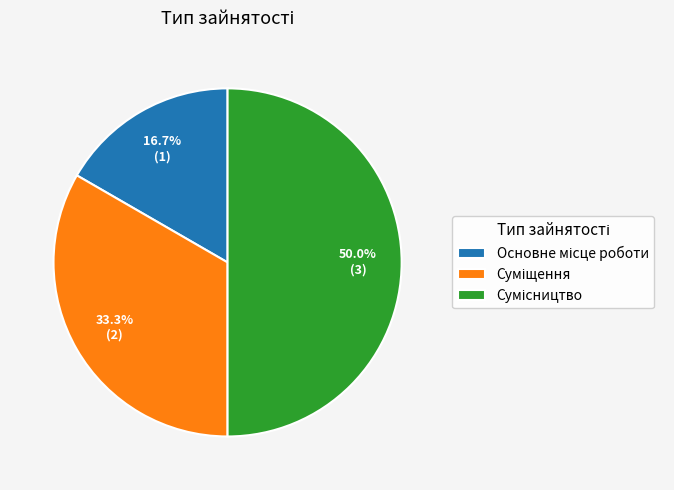

What is the largest slice in the pie chart?

Сумісництво